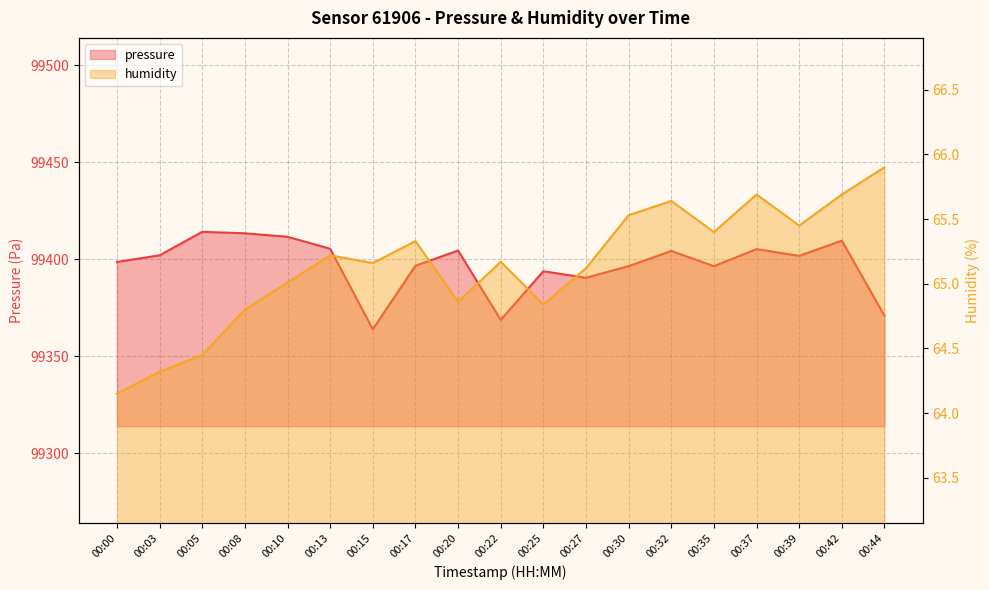

True or false: humidity and pressure intersect in this chart.

False